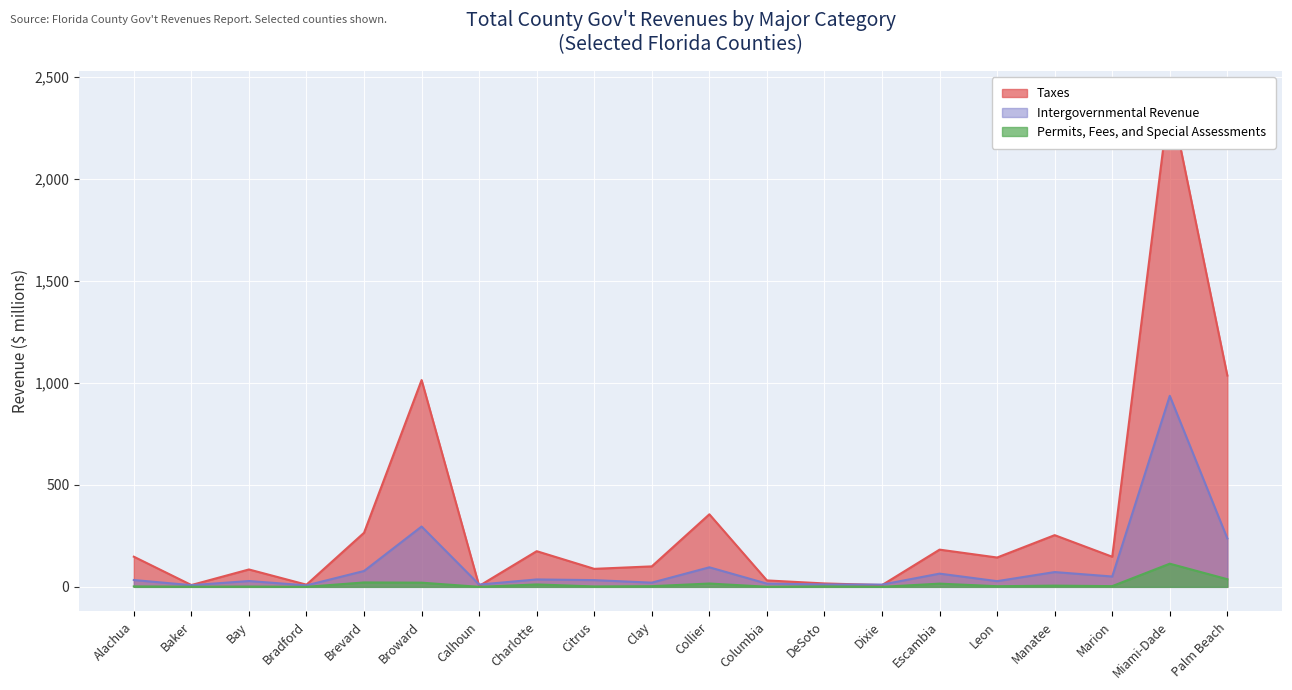

At which label does Intergovernmental Revenue reach its peak?

Miami-Dade